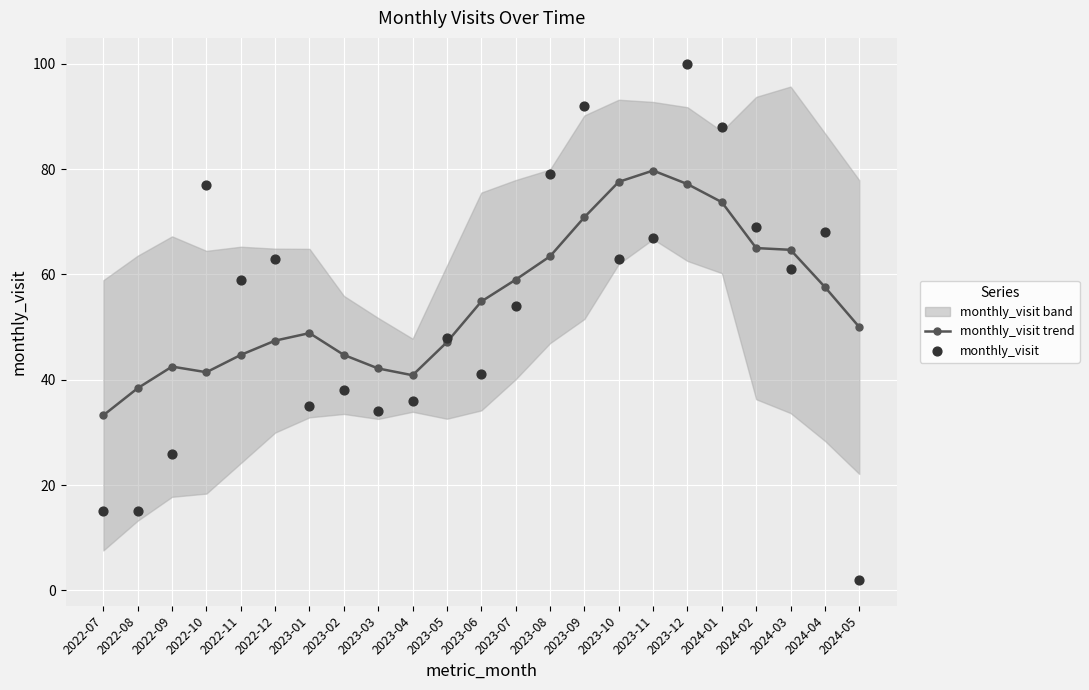

Which series has the largest total across all categories?

monthly_visit trend